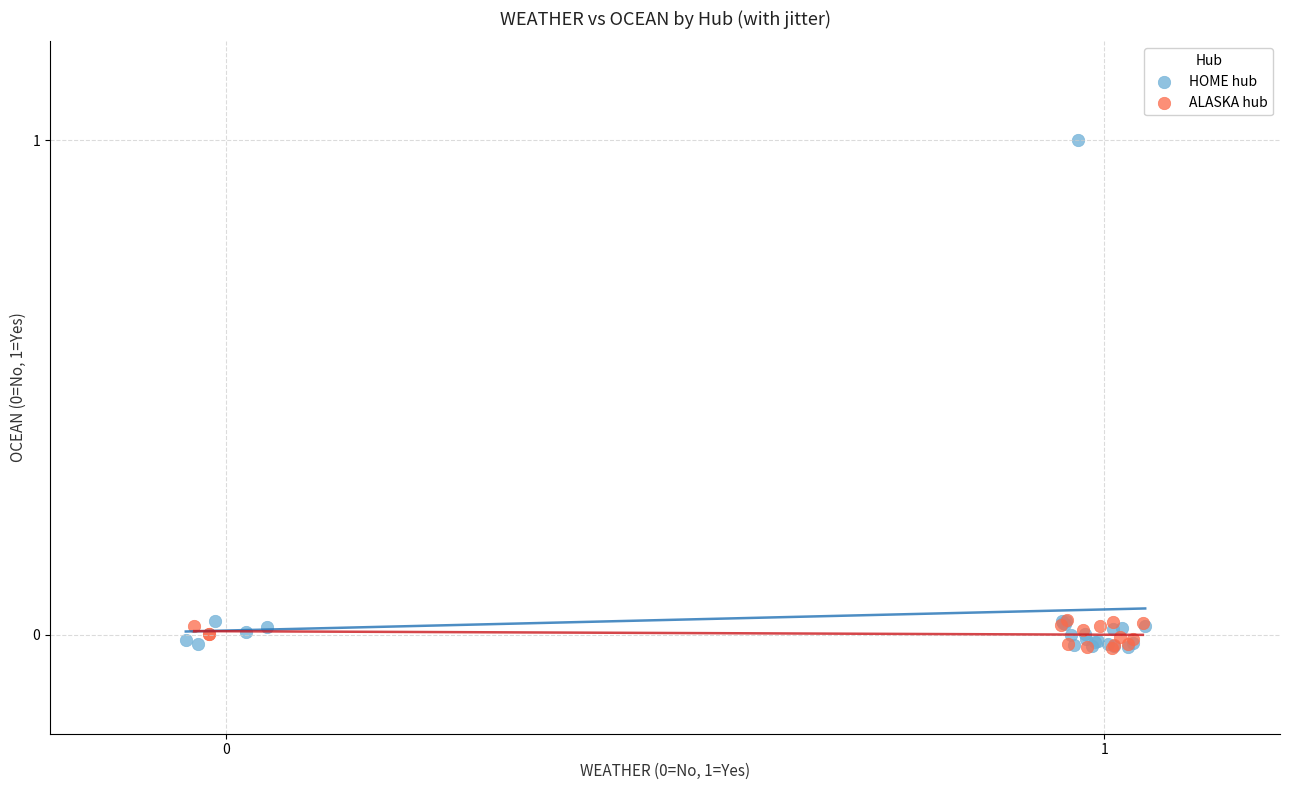

Which series has the widest spread of Y values?

HOME hub